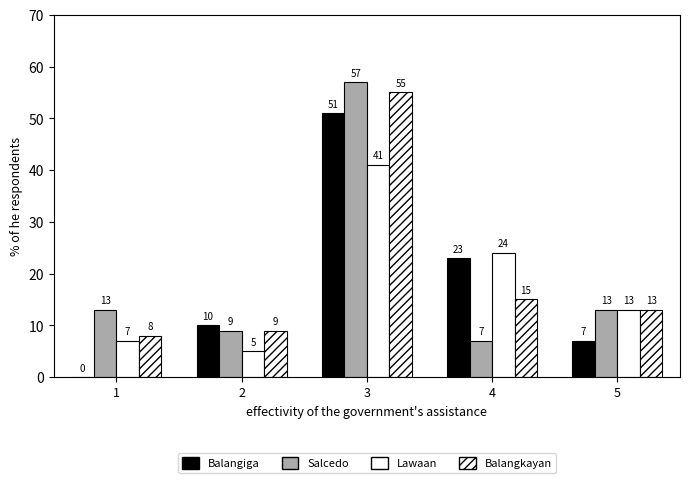

Which series has the widest spread of values?

Balangiga